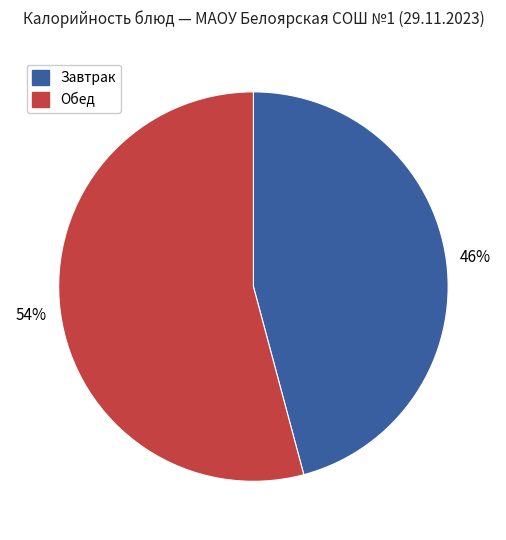

Which has a higher value, Завтрак or Обед?

Обед